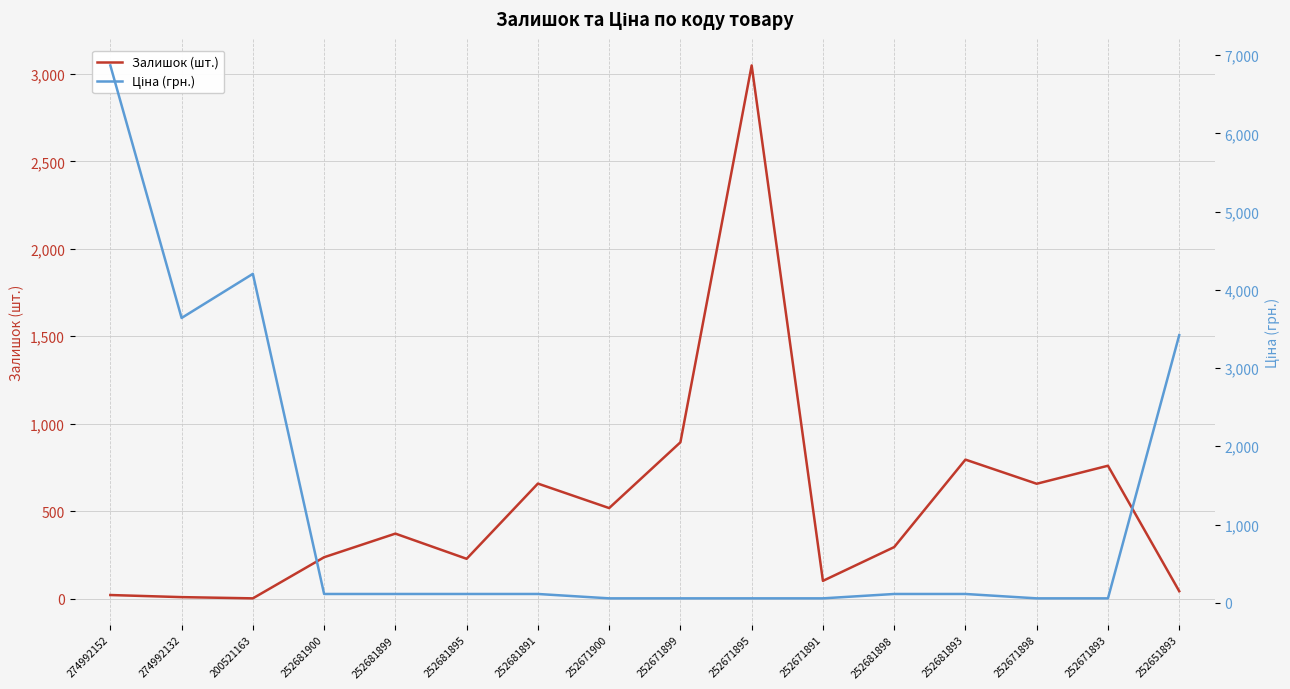

True or false: Залишок (шт.) and Ціна (грн.) intersect in this chart.

True